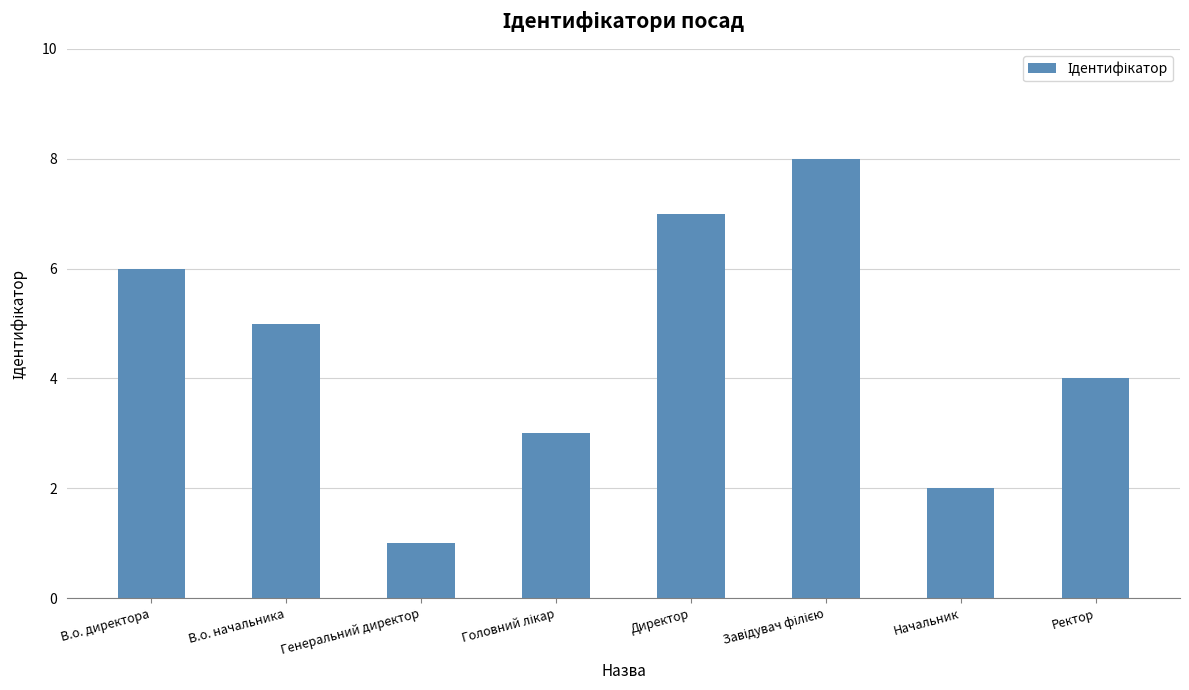

Reading left to right, list all the values displayed in this chart.

6	5	1	3	7	8	2	4